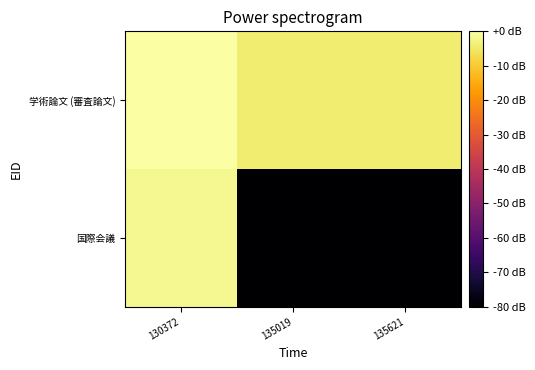

Reading left to right, list all the values displayed in this chart.

学術論文 (審査論文): 130372=0.0	135019=-4.2	135621=-4.2
国際会議: 130372=-1.8	135019=-320.7	135621=-320.7